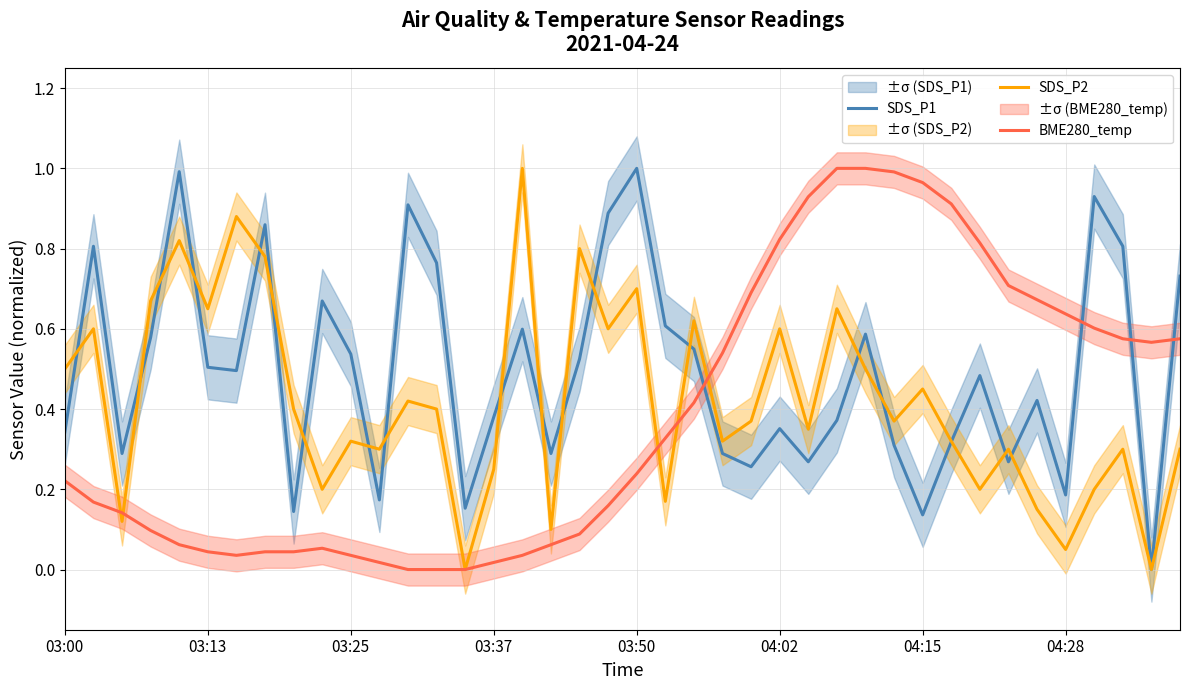

How many series are shown in this chart?

3